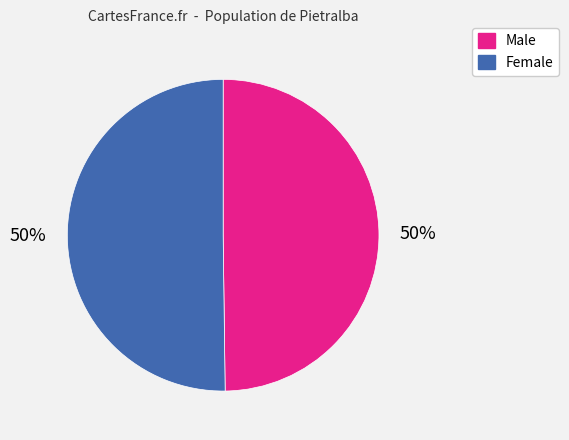

To the nearest percent, what percentage of the pie is Female?

50%